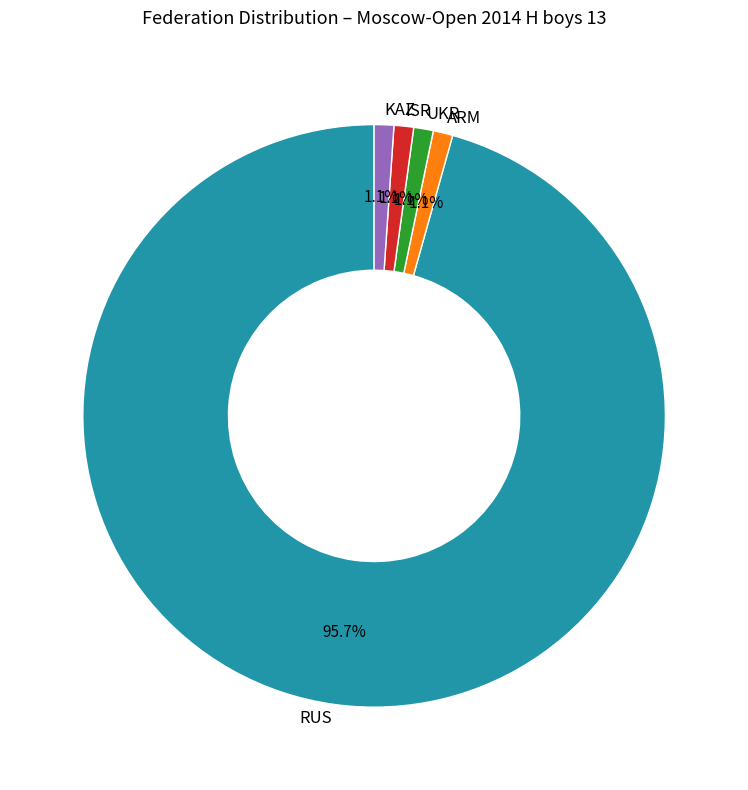

The UKR slice represents 7% of the pie. True or false?

False